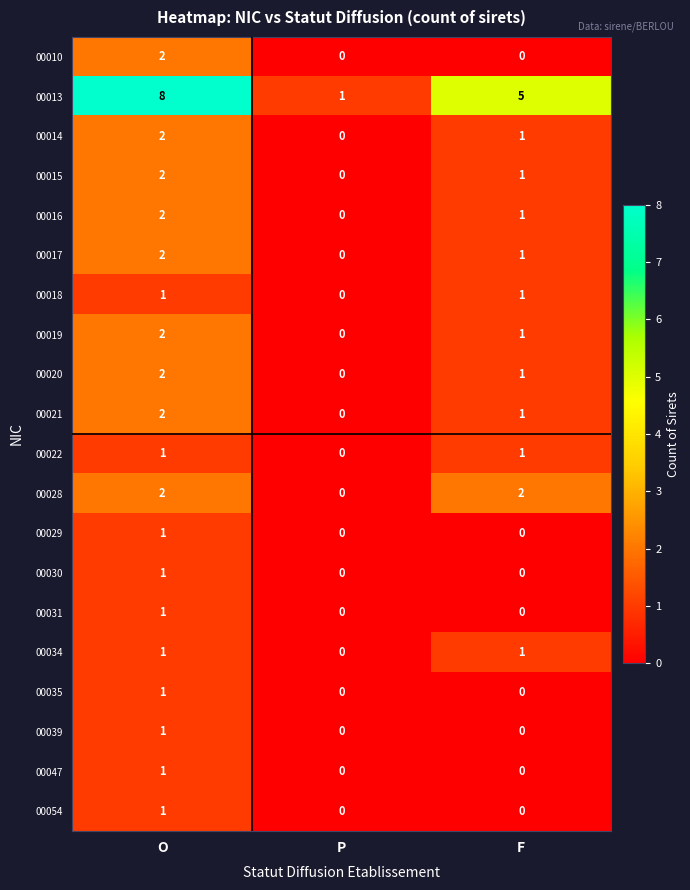

What is the total value across all series at O?

36